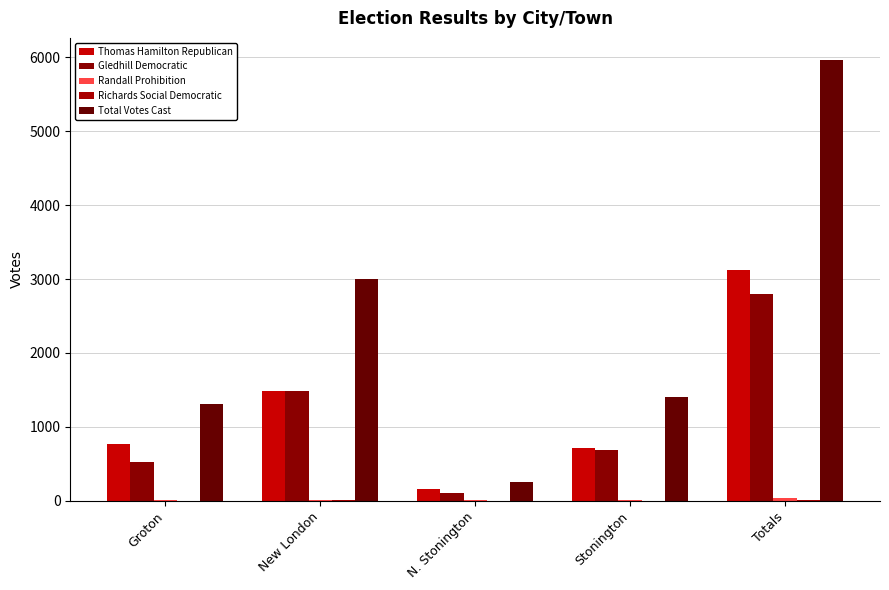

What is the total value across all series at Totals?

11934